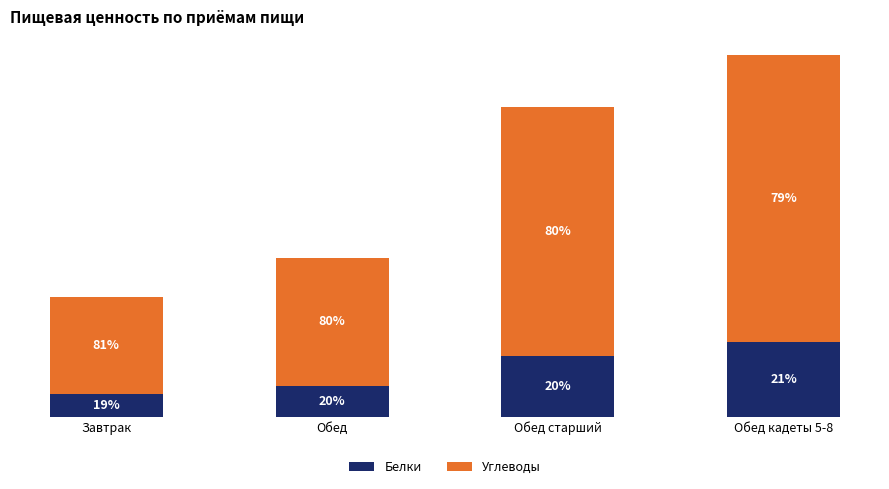

Rank the categories by Белки value from highest to lowest.

Обед кадеты 5-8, Обед старший, Обед, Завтрак